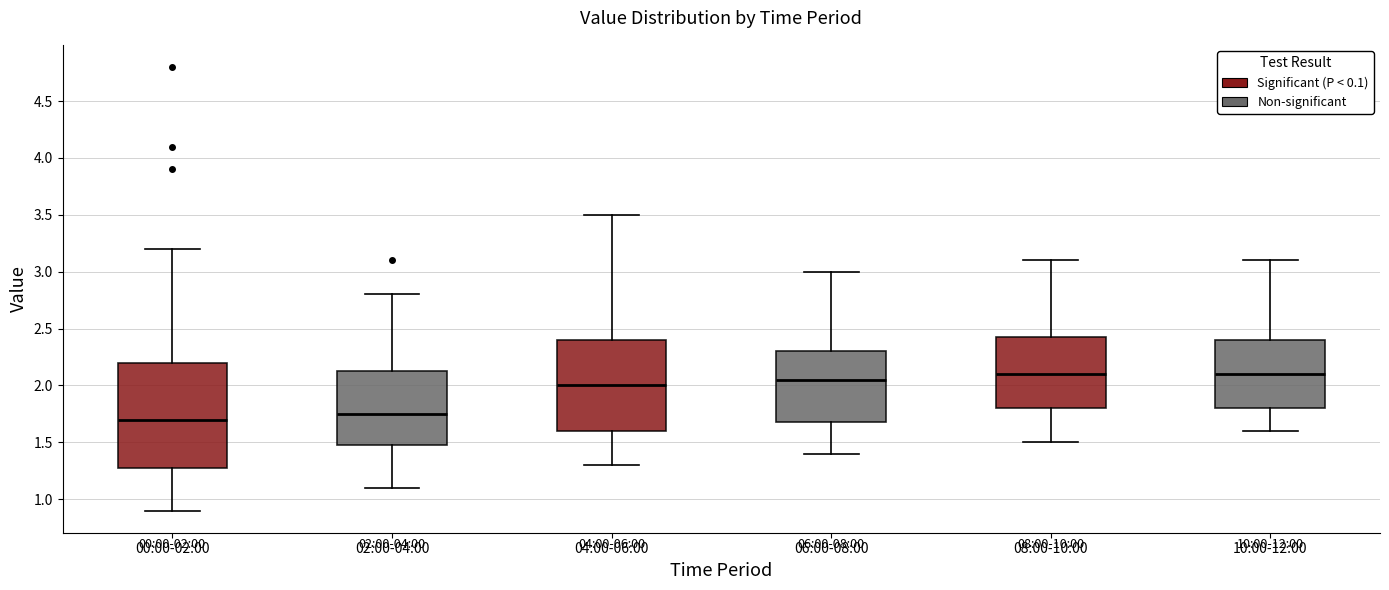

Which box is the tallest, from its lower edge to its upper edge?

00:00-02:00